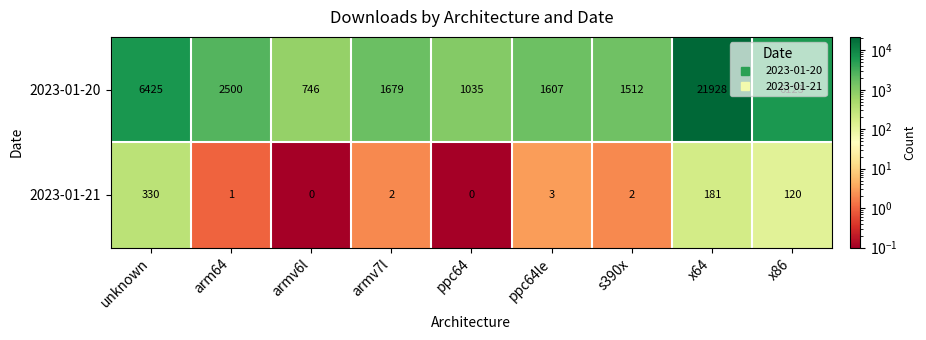

What is the smallest value displayed?

0